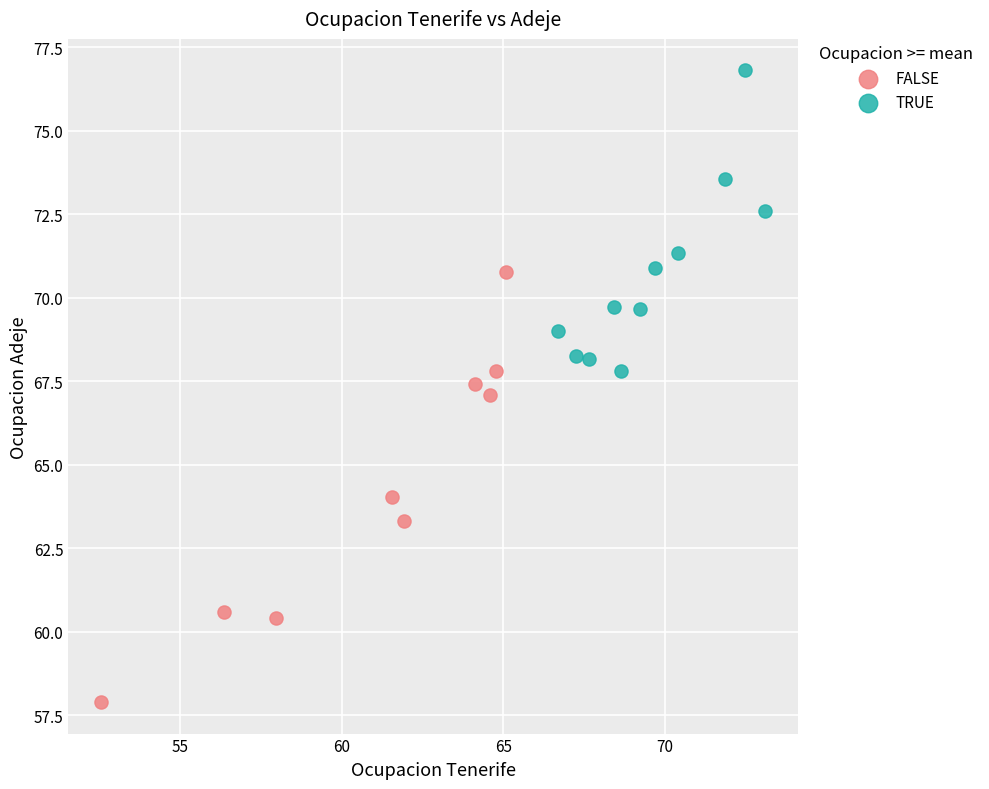

Which series has the widest spread of Y values?

FALSE